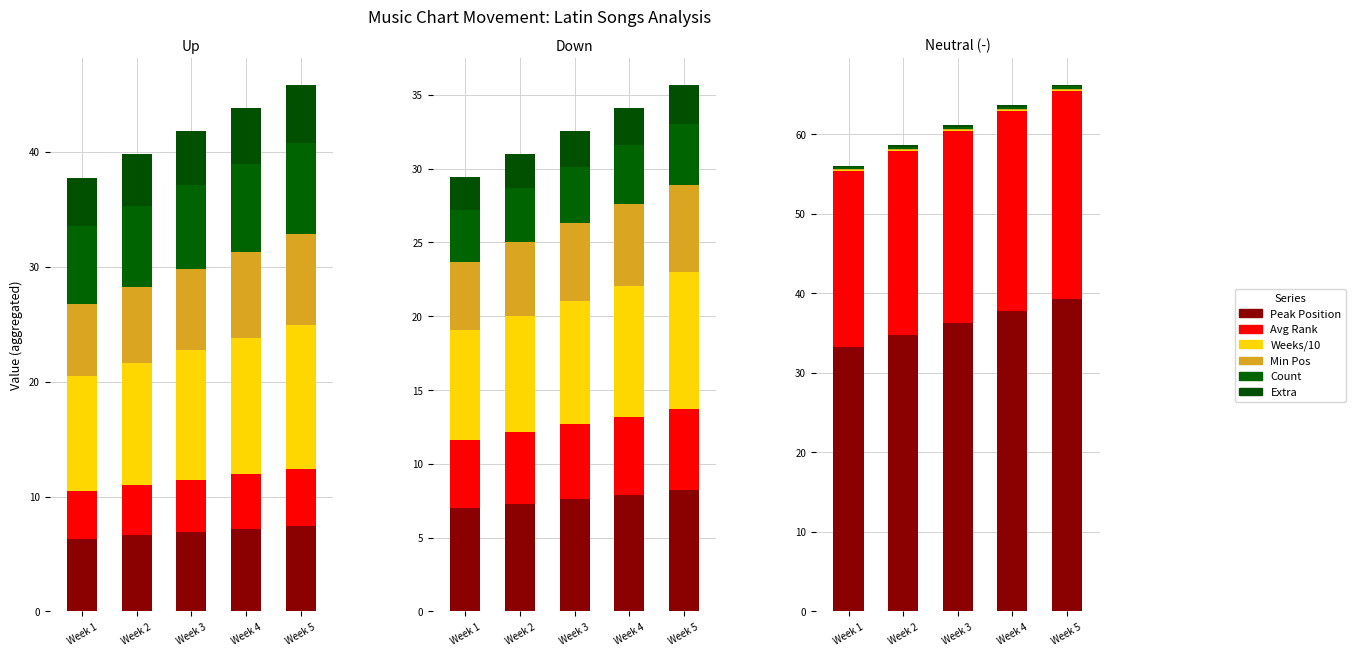

True or false: Min Pos has a value of 0.1 at Week 3.

True